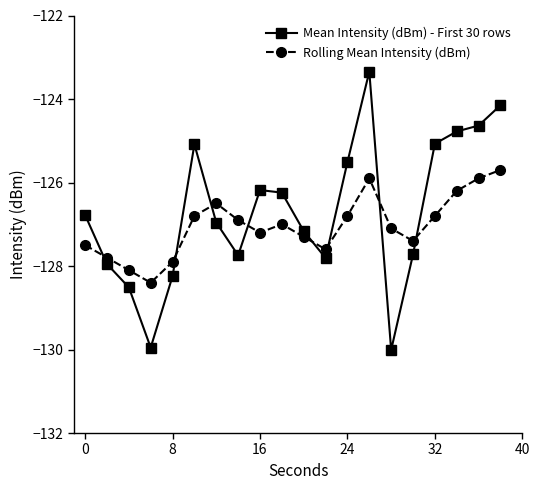

What is the sum of all Mean Intensity (dBm) - First 30 rows values?

-2533.8